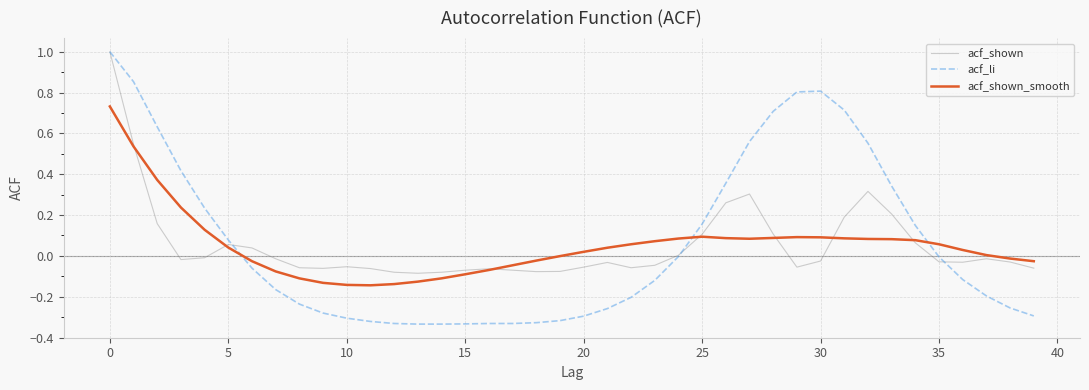

Which series has the largest range (max minus min)?

acf_li